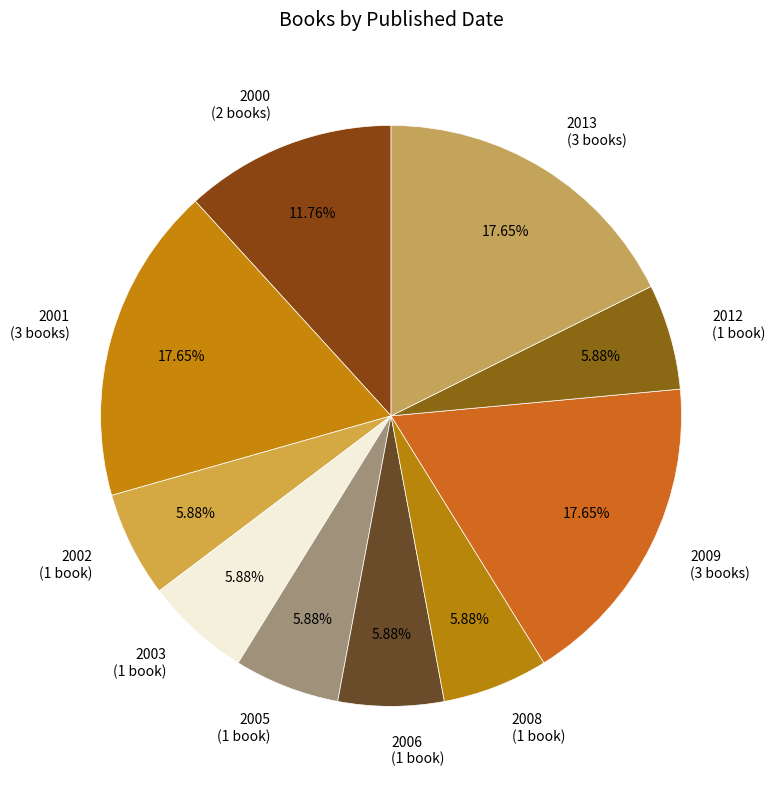

How many segments does this pie chart have?

10